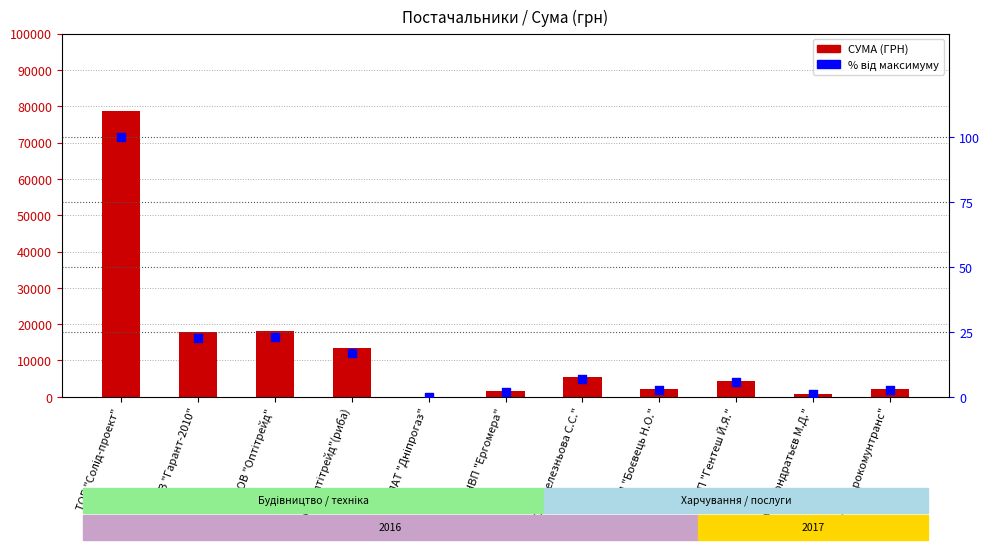

Which series has the largest Y range (max minus min)?

СУМА (ГРН)